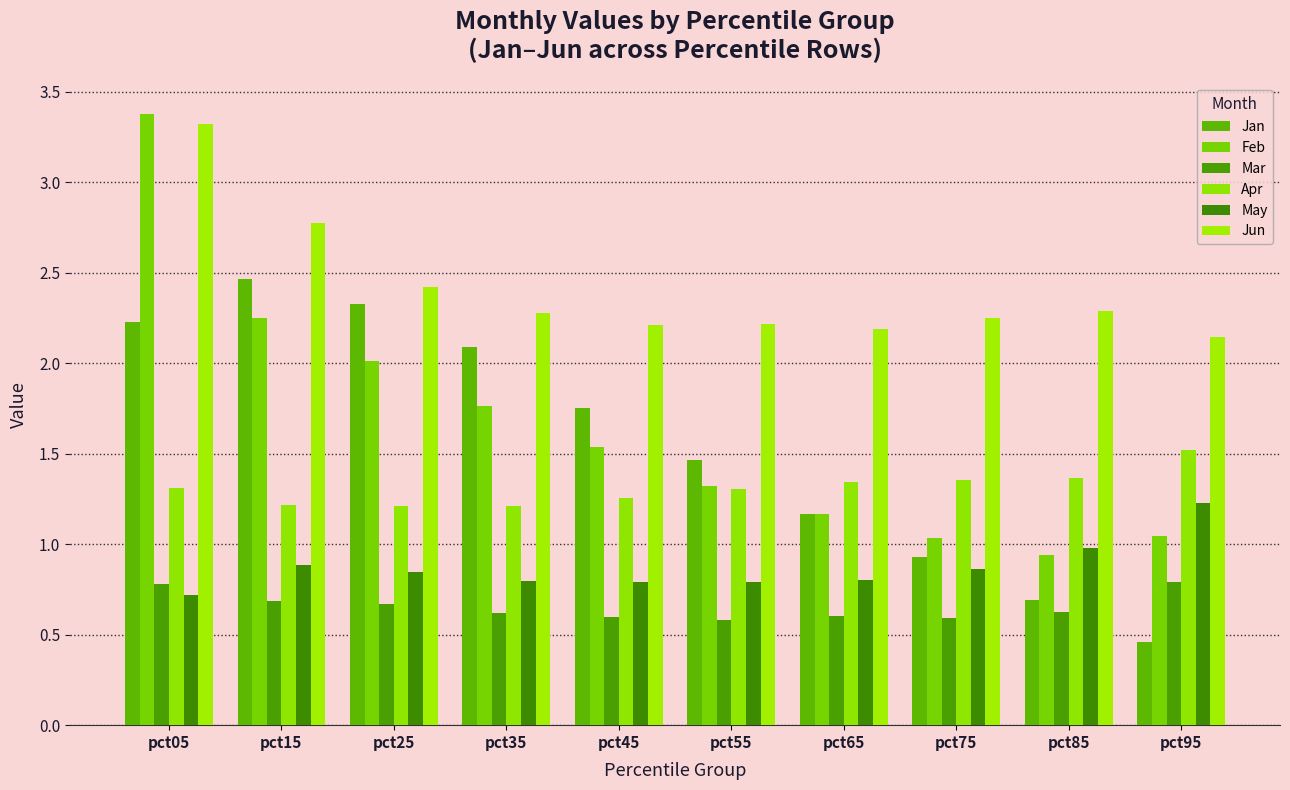

Reading right to left, list all the values displayed in this chart.

Jan: pct95=0.5	pct85=0.7	pct75=0.9	pct65=1.2	pct55=1.5	pct45=1.8	pct35=2.1	pct25=2.3	pct15=2.5	pct05=2.2
Feb: pct95=1.0	pct85=0.9	pct75=1.0	pct65=1.2	pct55=1.3	pct45=1.5	pct35=1.8	pct25=2.0	pct15=2.3	pct05=3.4
Mar: pct95=0.8	pct85=0.6	pct75=0.6	pct65=0.6	pct55=0.6	pct45=0.6	pct35=0.6	pct25=0.7	pct15=0.7	pct05=0.8
Apr: pct95=1.5	pct85=1.4	pct75=1.4	pct65=1.3	pct55=1.3	pct45=1.3	pct35=1.2	pct25=1.2	pct15=1.2	pct05=1.3
May: pct95=1.2	pct85=1.0	pct75=0.9	pct65=0.8	pct55=0.8	pct45=0.8	pct35=0.8	pct25=0.8	pct15=0.9	pct05=0.7
Jun: pct95=2.1	pct85=2.3	pct75=2.2	pct65=2.2	pct55=2.2	pct45=2.2	pct35=2.3	pct25=2.4	pct15=2.8	pct05=3.3